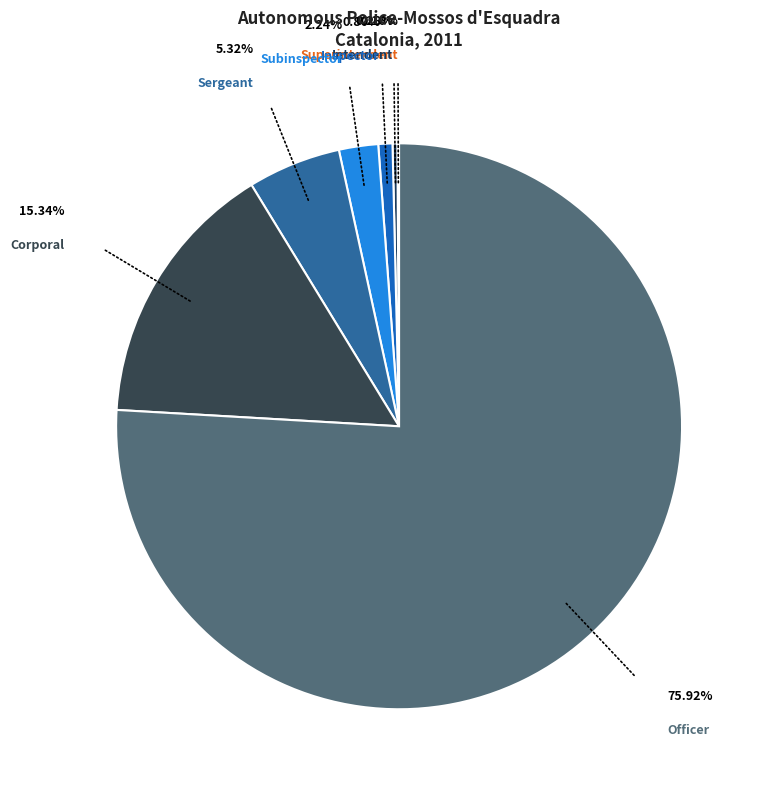

To the nearest percent, what is the average slice percentage?

14%